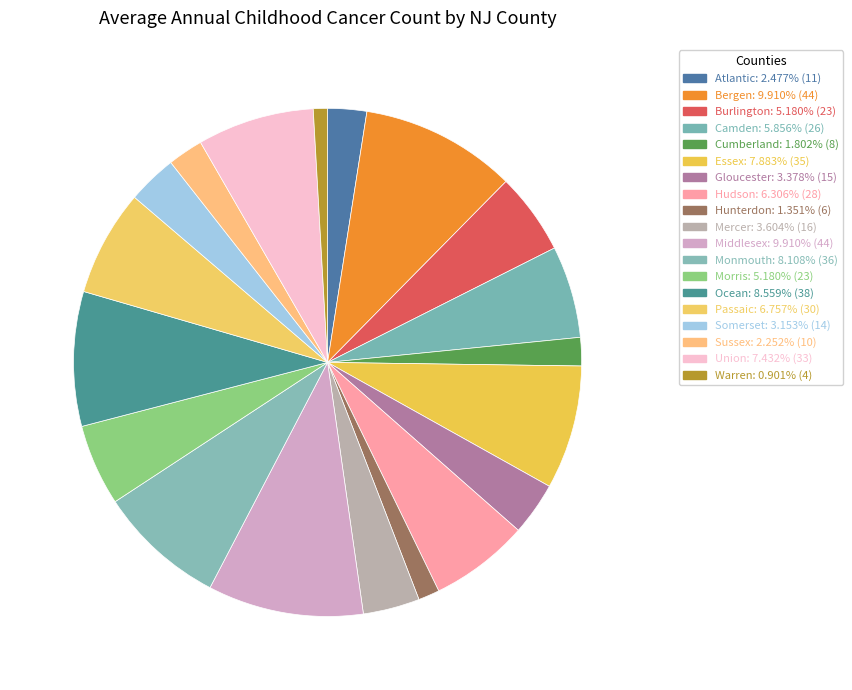

To the nearest percent, what portion does Atlantic represent?

2%